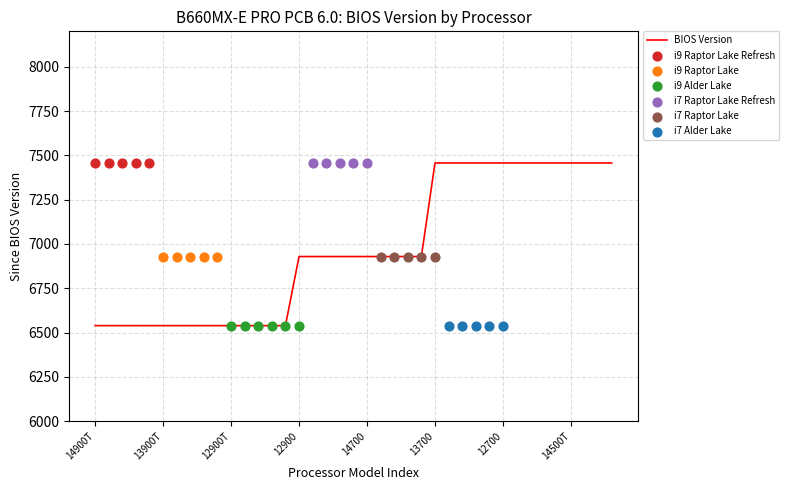

What is the change in value from 13700T to 14600T?

+528